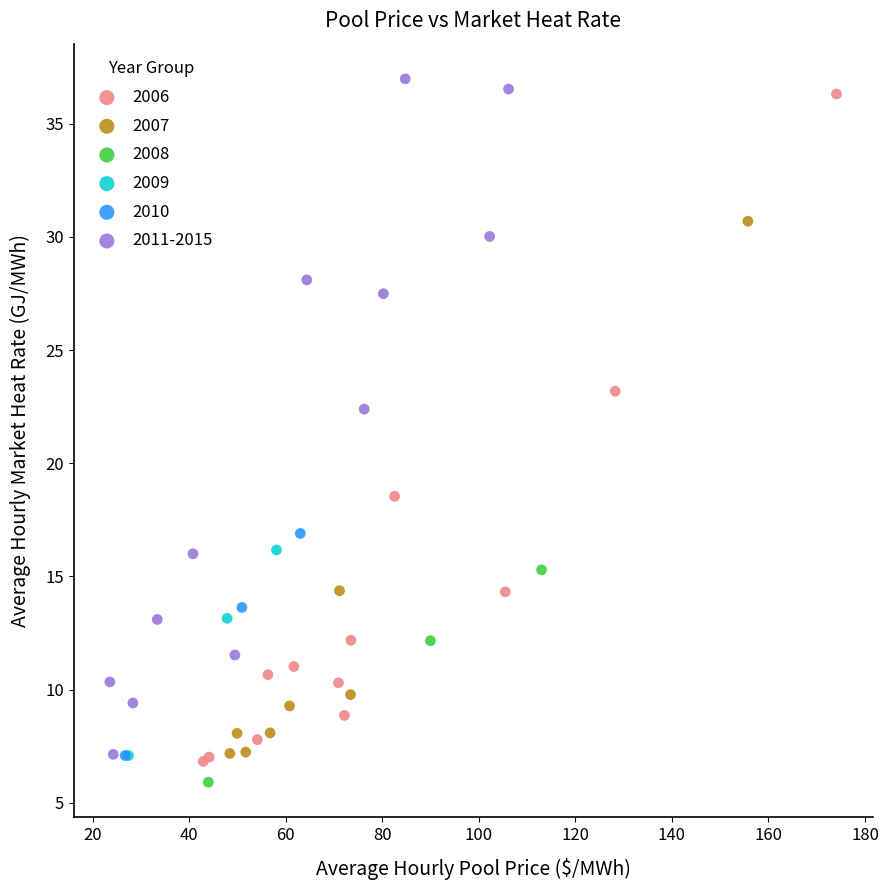

What are all the series names shown in the legend?

2006, 2007, 2008, 2009, 2010, 2011-2015